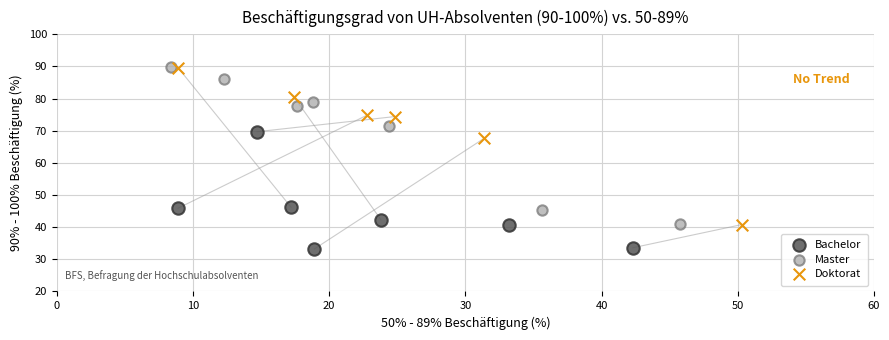

Which series reaches the minimum Y coordinate?

Bachelor